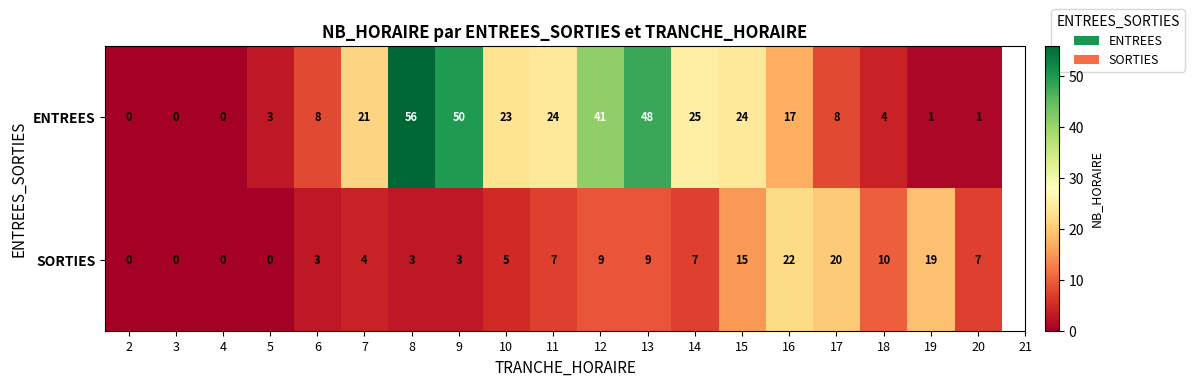

What is the maximum value for ENTREES?

56